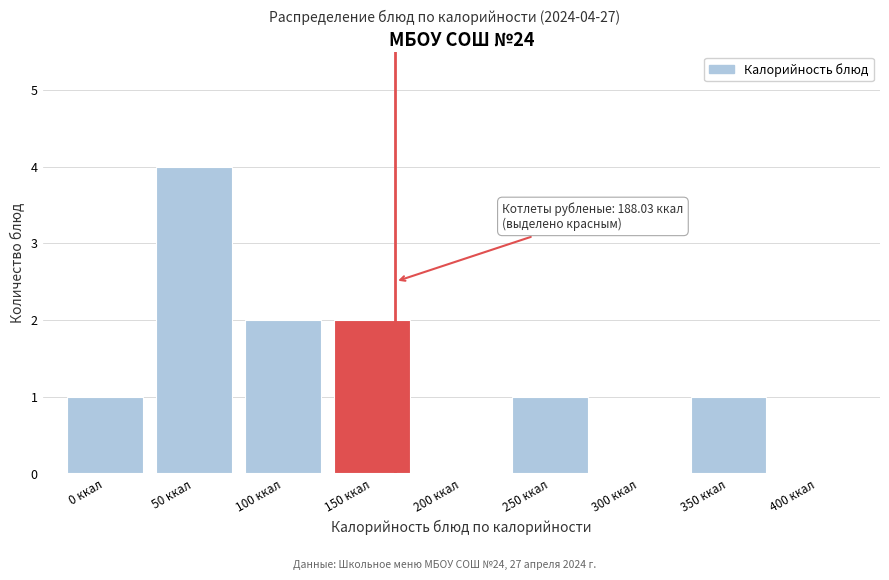

Reading left to right, transcribe all the data shown in this chart.

0 ккал=1	50 ккал=4	100 ккал=2	150 ккал=2	200 ккал=0	250 ккал=1	300 ккал=0	350 ккал=1	400 ккал=0